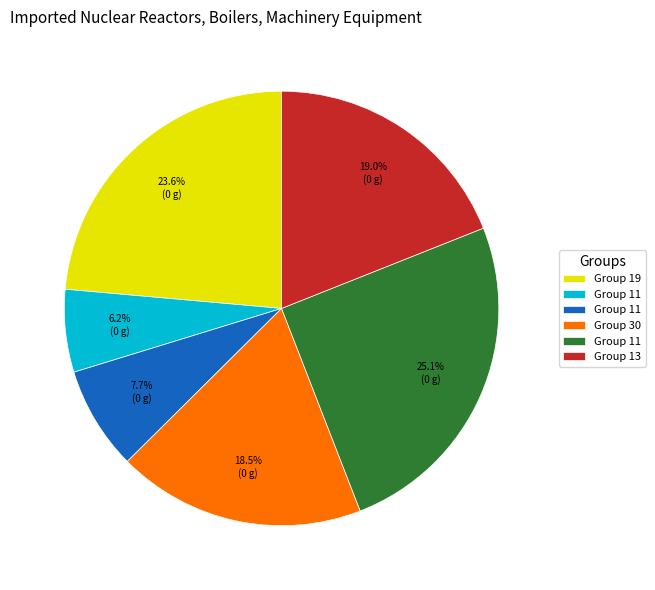

Is there a majority slice in this chart?

No